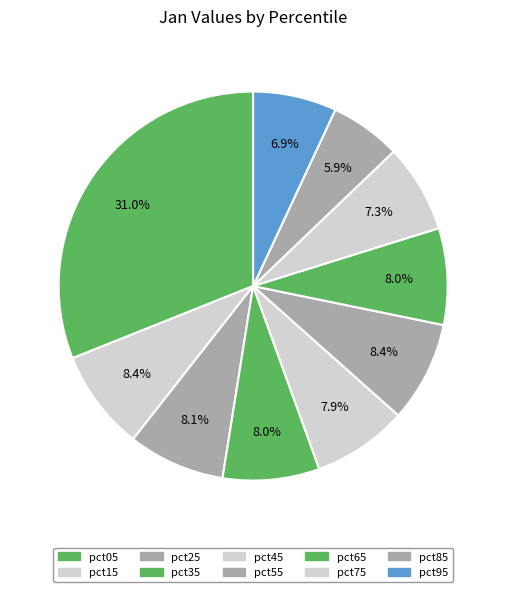

Do pct15 and pct95 together represent more than half of the pie?

No